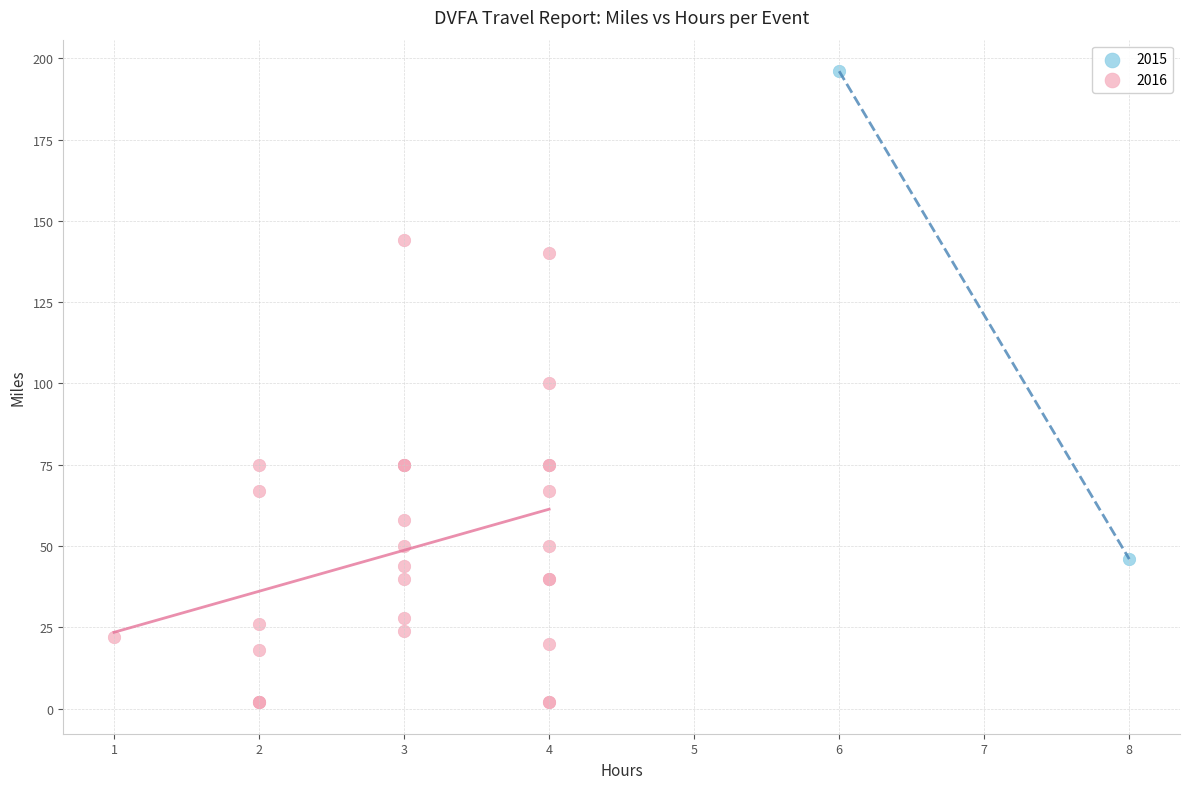

What are all the series names shown in the legend?

2015, 2016